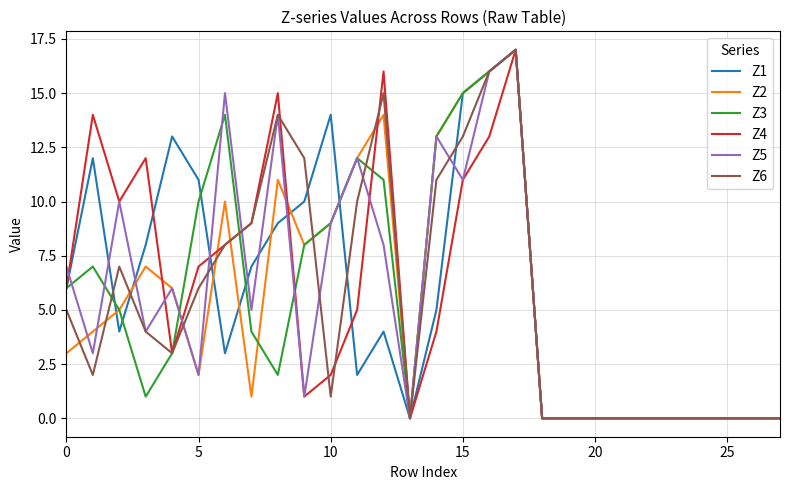

How many distinct data groups are displayed?

6